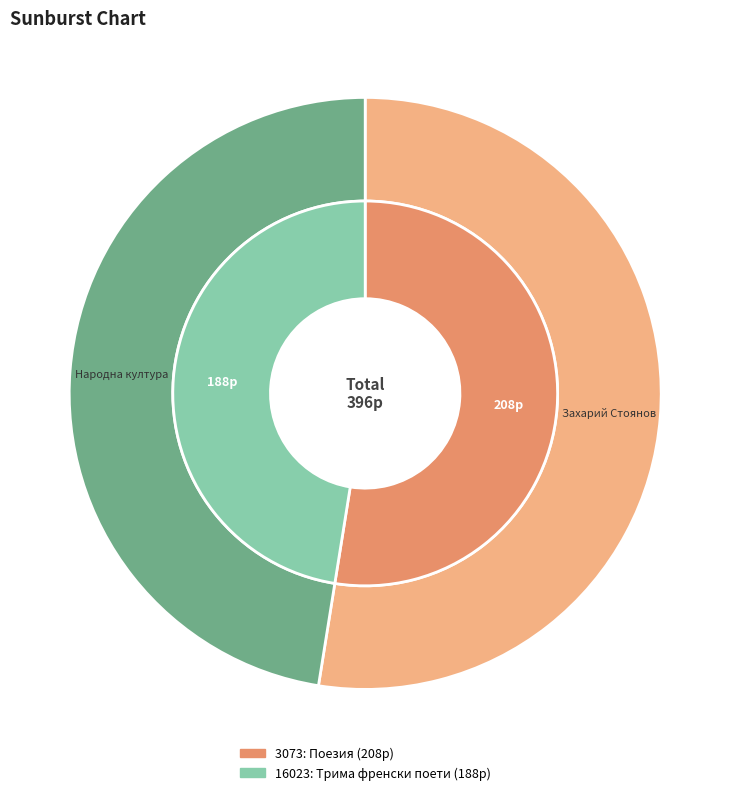

Which slice is the largest?

3073